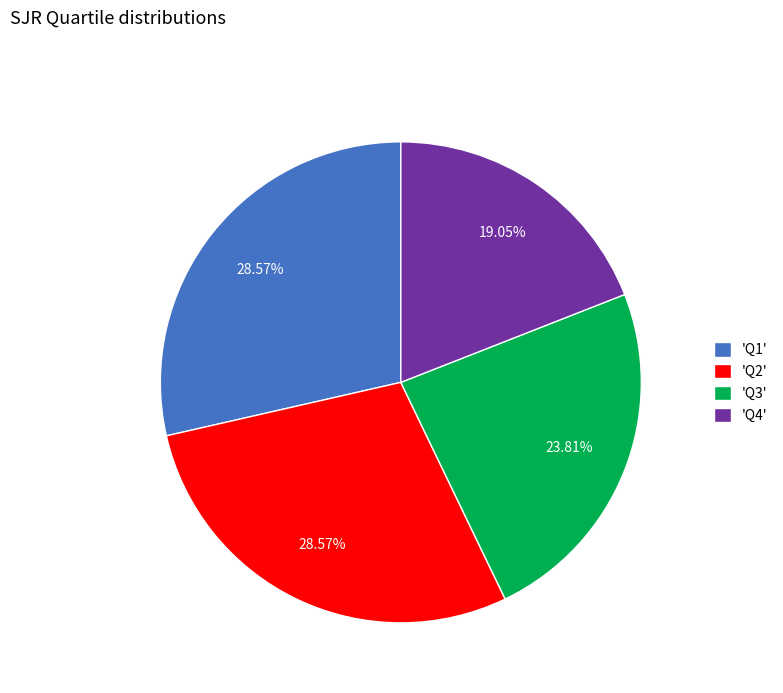

Combined, do 'Q1' and 'Q3' account for over 50%?

Yes